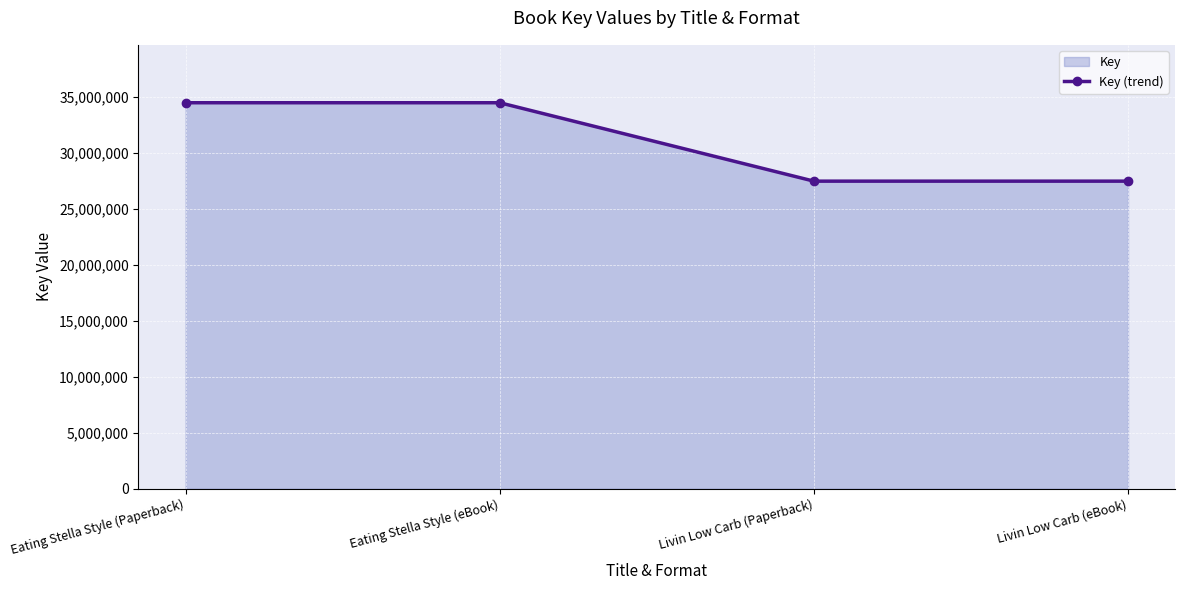

What value does the data have at Eating Stella Style (Paperback), to the nearest 100?

34455300